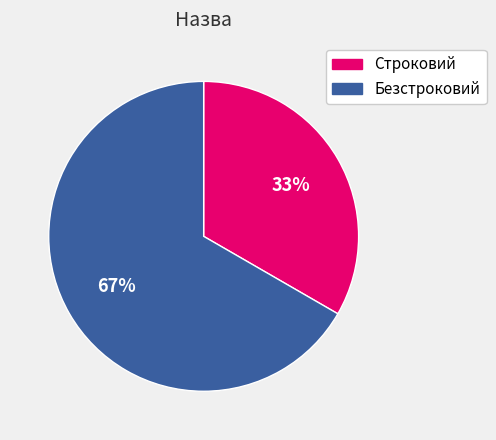

Combined, do Строковий and Безстроковий account for over 50%?

Yes